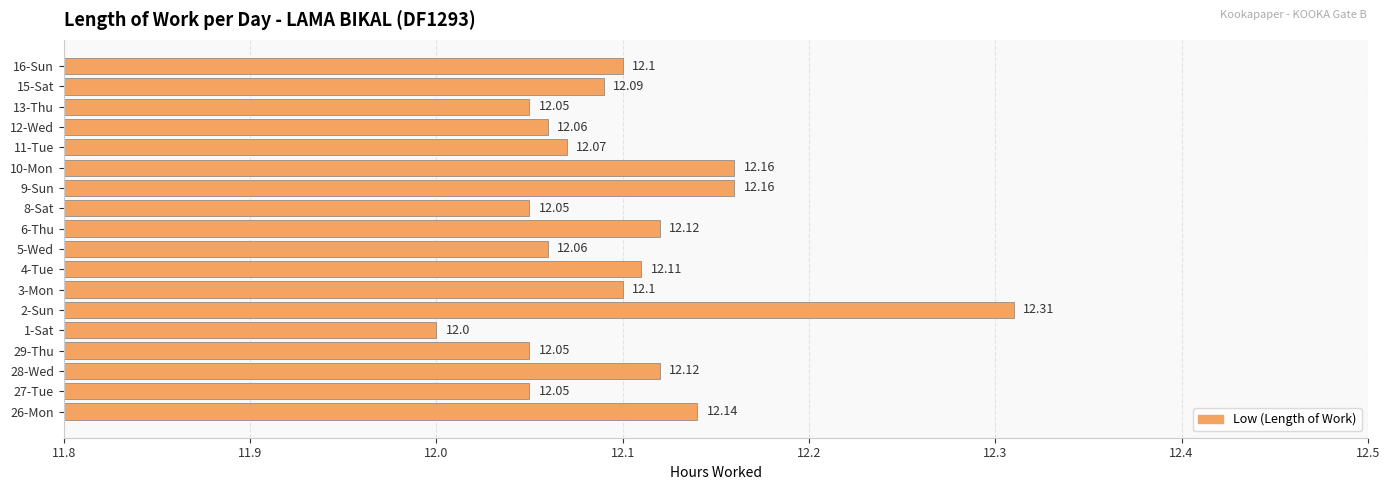

What is the difference between the maximum and second lowest values?

0.3